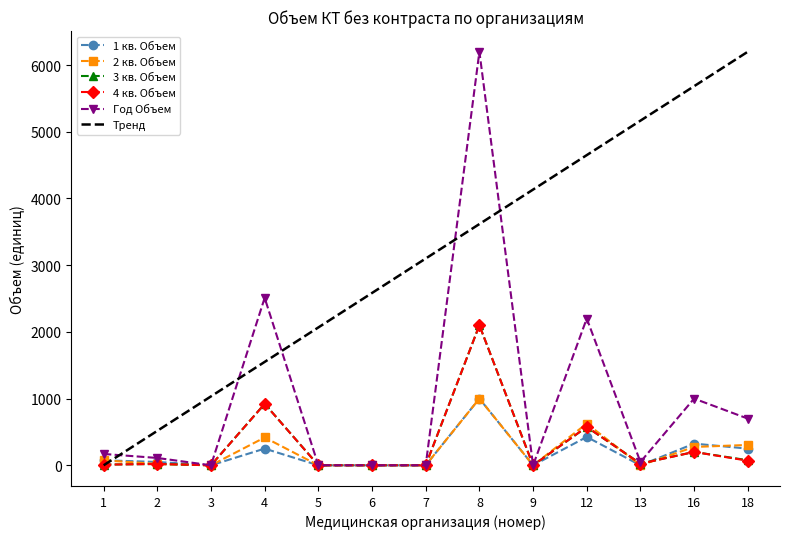

The Год Объем series shows -3208.2 at 3. True or false?

False